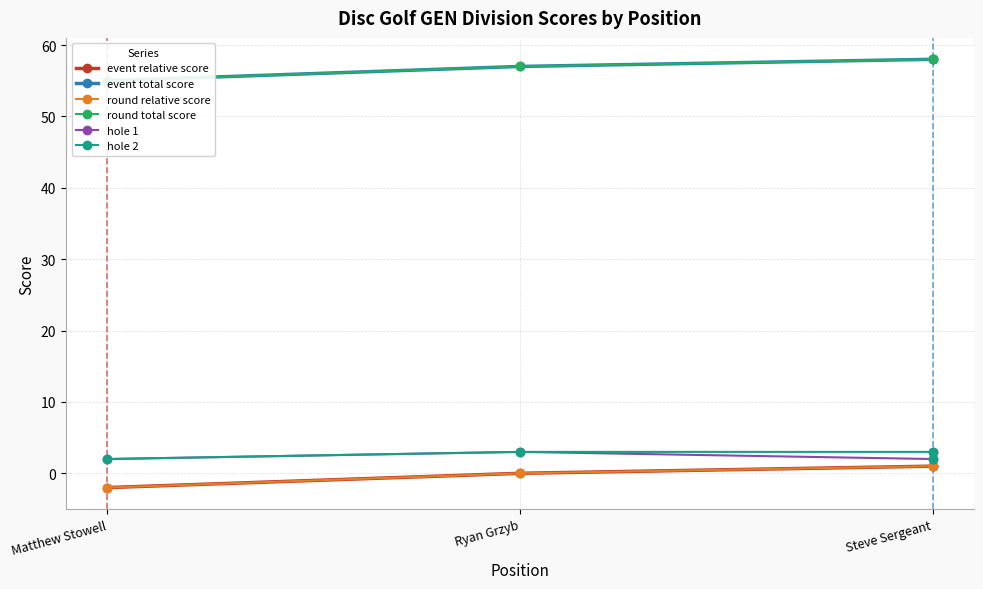

At which category is the sum across all series the highest?

Steve Sergeant